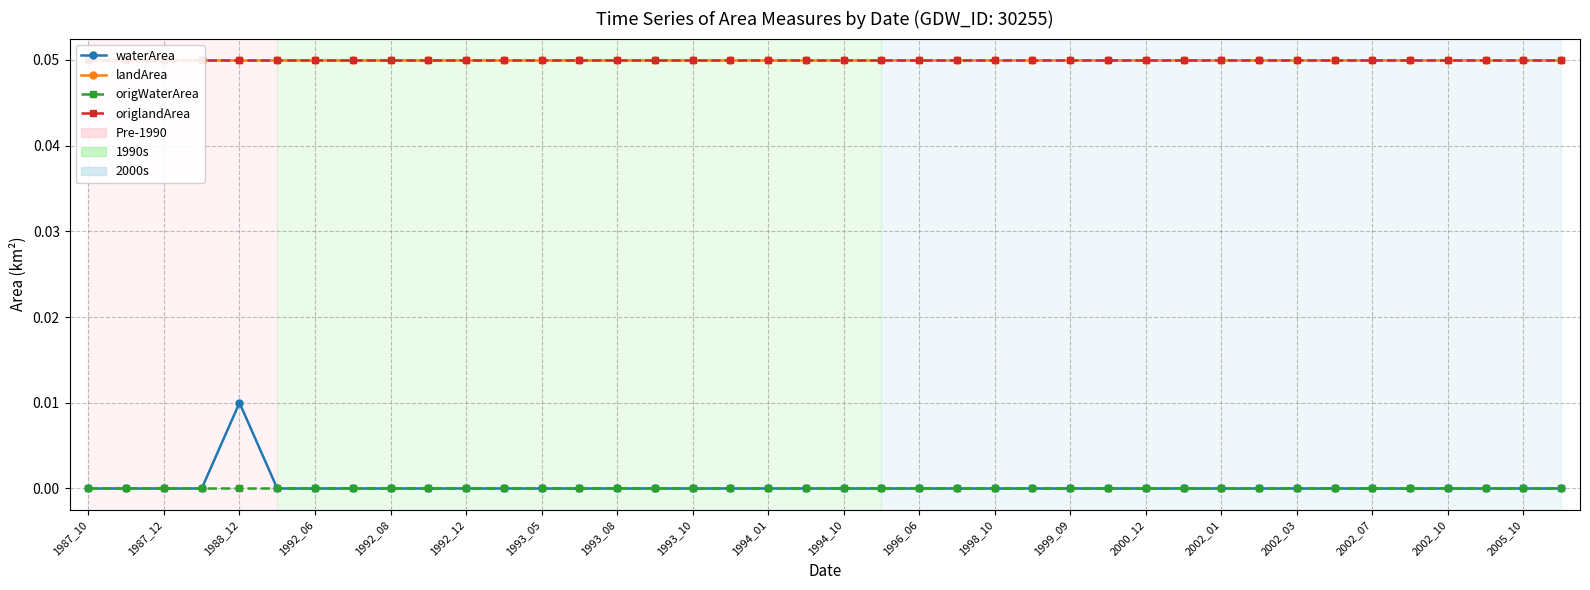

Reading right to left, list all the values displayed in this chart.

waterArea: 0.0	0.0	0.0	0.0	0.0	0.0	0.0	0.0	0.0	0.0	0.0	0.0	0.0	0.0	0.0	0.0	0.0	0.0	0.0	0.0	0.0	0.0	0.0	0.0	0.0	0.0	0.0	0.0	0.0	0.0	0.0	0.0	0.0	0.0	0.0	0.0	0.0	0.0	0.0	0.0
landArea: 0.1	0.1	0.1	0.1	0.1	0.1	0.1	0.1	0.1	0.1	0.1	0.1	0.1	0.1	0.1	0.1	0.1	0.1	0.1	0.1	0.1	0.1	0.1	0.1	0.1	0.1	0.1	0.1	0.1	0.1	0.1	0.1	0.1	0.1	0.1	0.1	0.1	0.1	0.1	0.1
origWaterArea: 0.0	0.0	0.0	0.0	0.0	0.0	0.0	0.0	0.0	0.0	0.0	0.0	0.0	0.0	0.0	0.0	0.0	0.0	0.0	0.0	0.0	0.0	0.0	0.0	0.0	0.0	0.0	0.0	0.0	0.0	0.0	0.0	0.0	0.0	0.0	0.0	0.0	0.0	0.0	0.0
origlandArea: 0.1	0.1	0.1	0.1	0.1	0.1	0.1	0.1	0.1	0.1	0.1	0.1	0.1	0.1	0.1	0.1	0.1	0.1	0.1	0.1	0.1	0.1	0.1	0.1	0.1	0.1	0.1	0.1	0.1	0.1	0.1	0.1	0.1	0.1	0.1	0.1	0.1	0.1	0.1	0.1